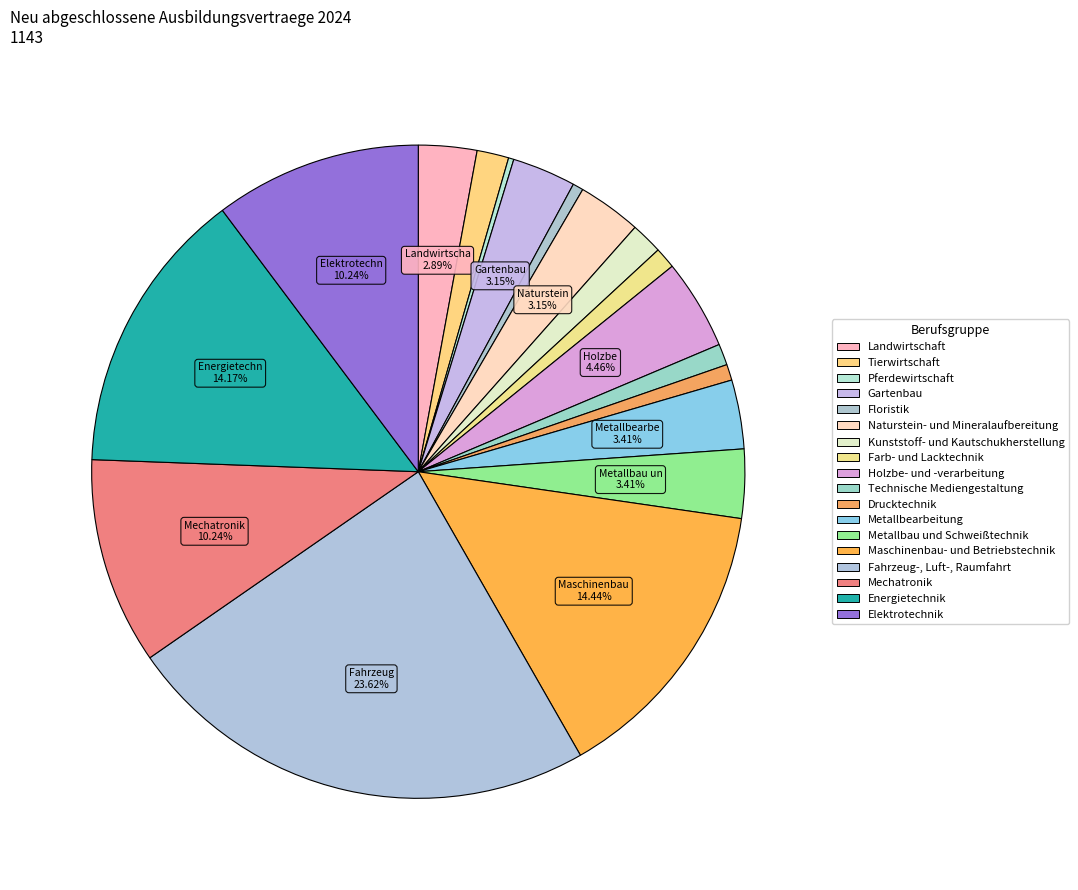

Rank the categories by value from lowest to highest.

Pferdewirtschaft, Floristik, Drucktechnik, Farb- und Lacktechnik, Technische Mediengestaltung, Tierwirtschaft, Kunststoff- und Kautschukherstellung, Landwirtschaft, Gartenbau, Naturstein- und Mineralaufbereitung, Metallbearbeitung, Metallbau und Schweißtechnik, Holzbe- und -verarbeitung, Mechatronik, Elektrotechnik, Energietechnik, Maschinenbau- und Betriebstechnik, Fahrzeug-, Luft-, Raumfahrt